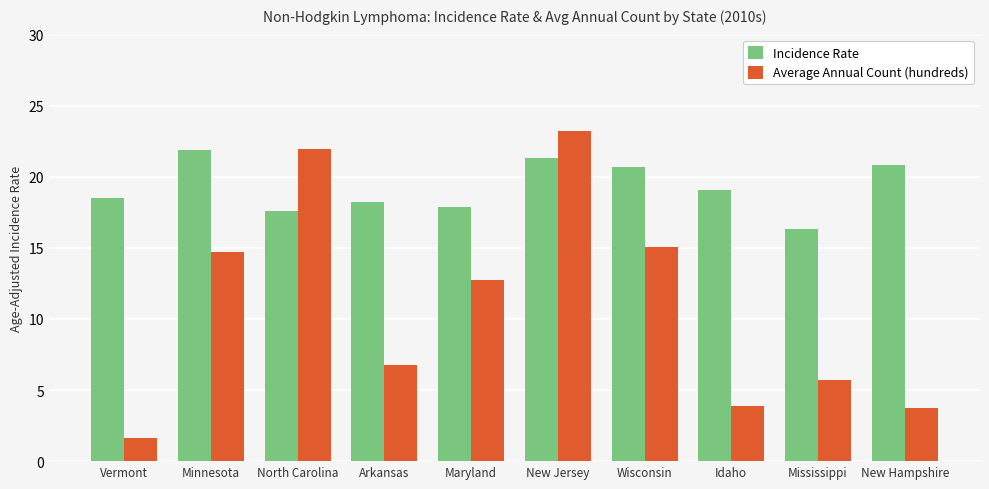

Which series has the largest range (max minus min)?

Average Annual Count (hundreds)